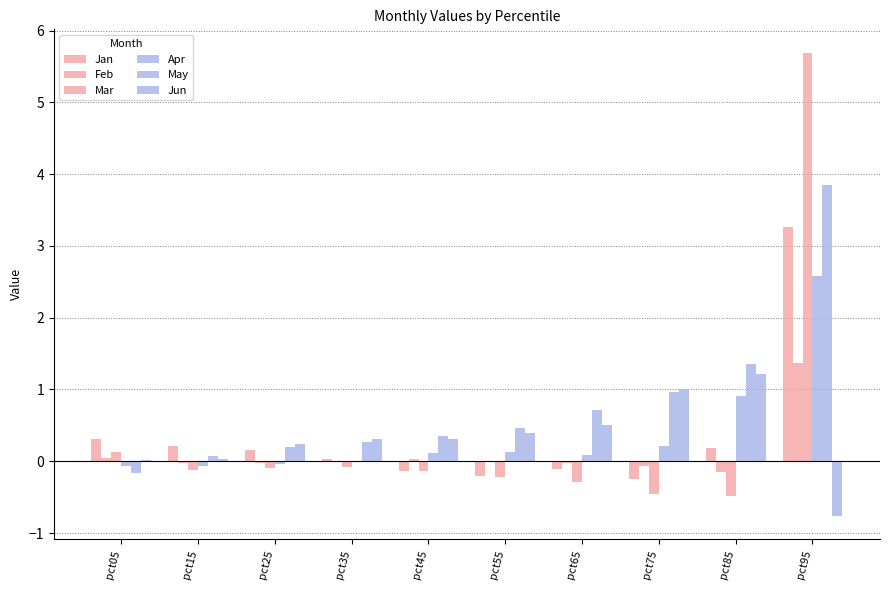

At pct85, list the series in order from smallest to largest.

Mar, Feb, Jan, Apr, Jun, May